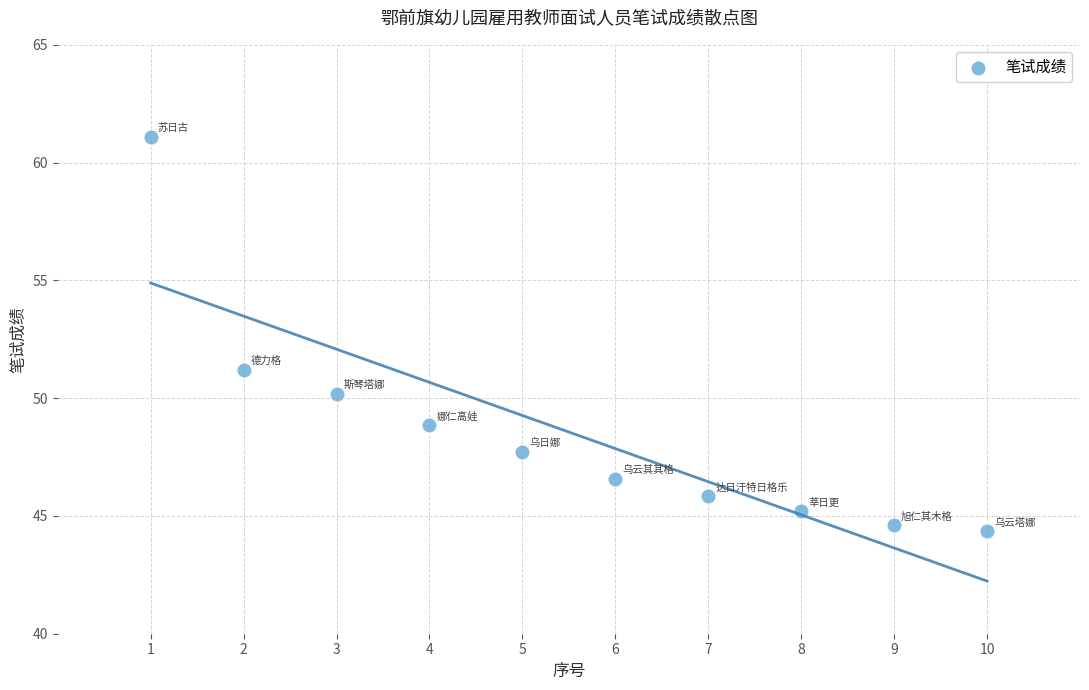

What is the average X value?

5.5